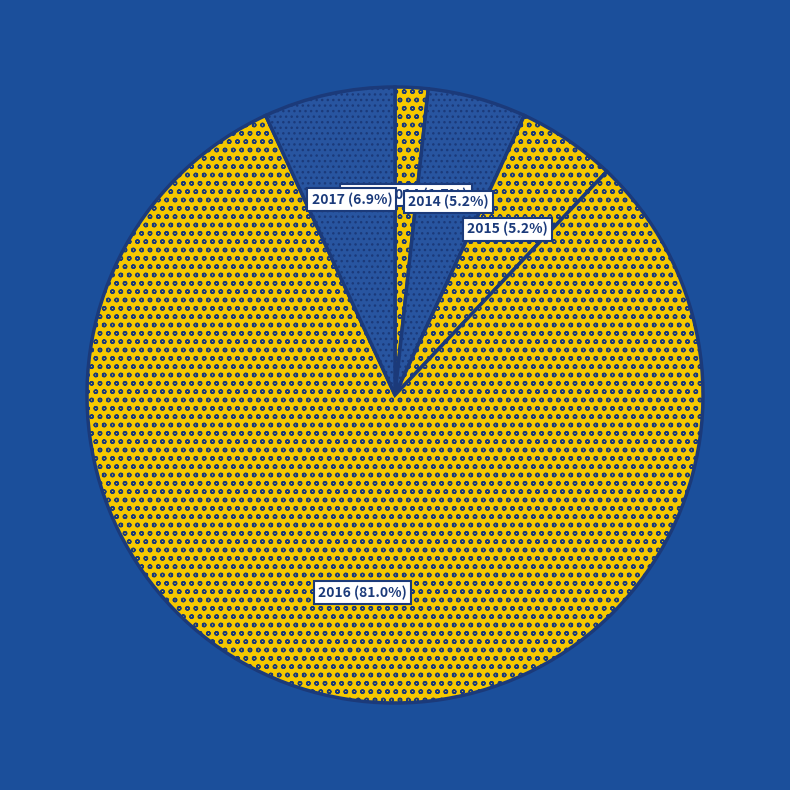

Combined, what portion of the pie is 2014 and Przed 2014?

6.9%